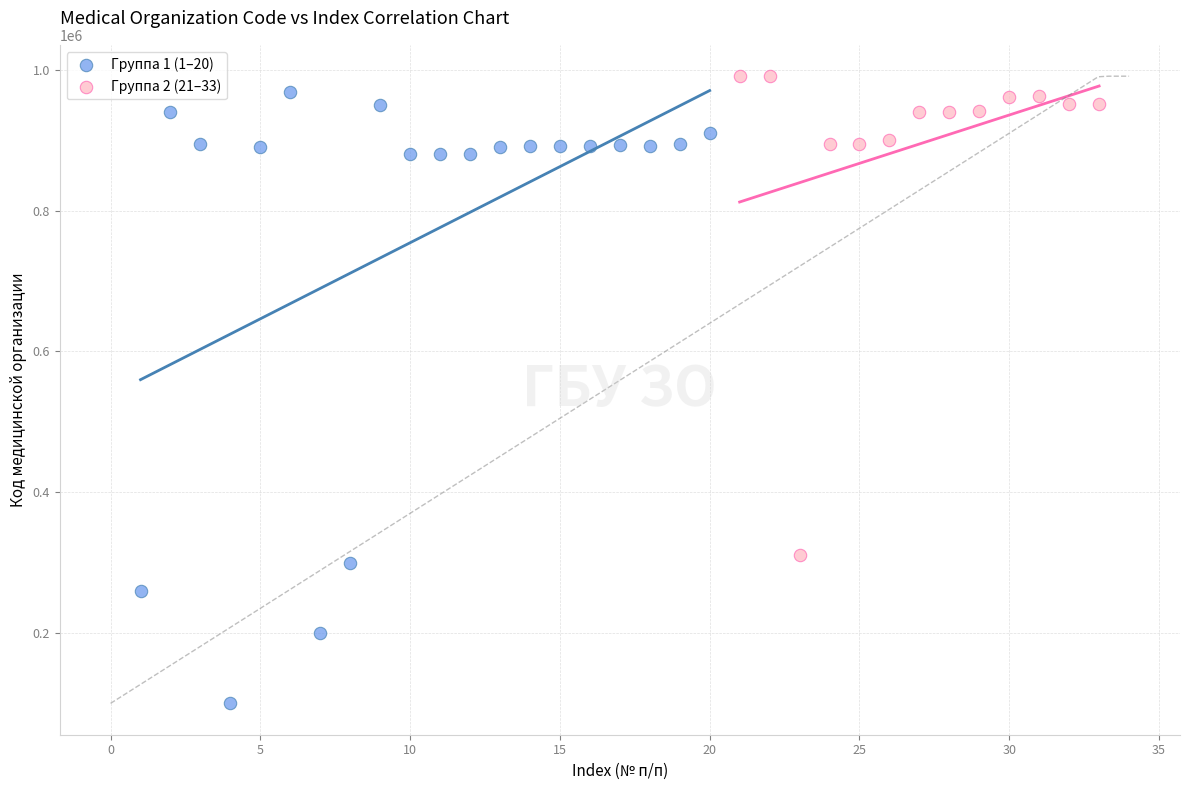

Which series has the largest Y range (max minus min)?

Группа 1 (1–20)